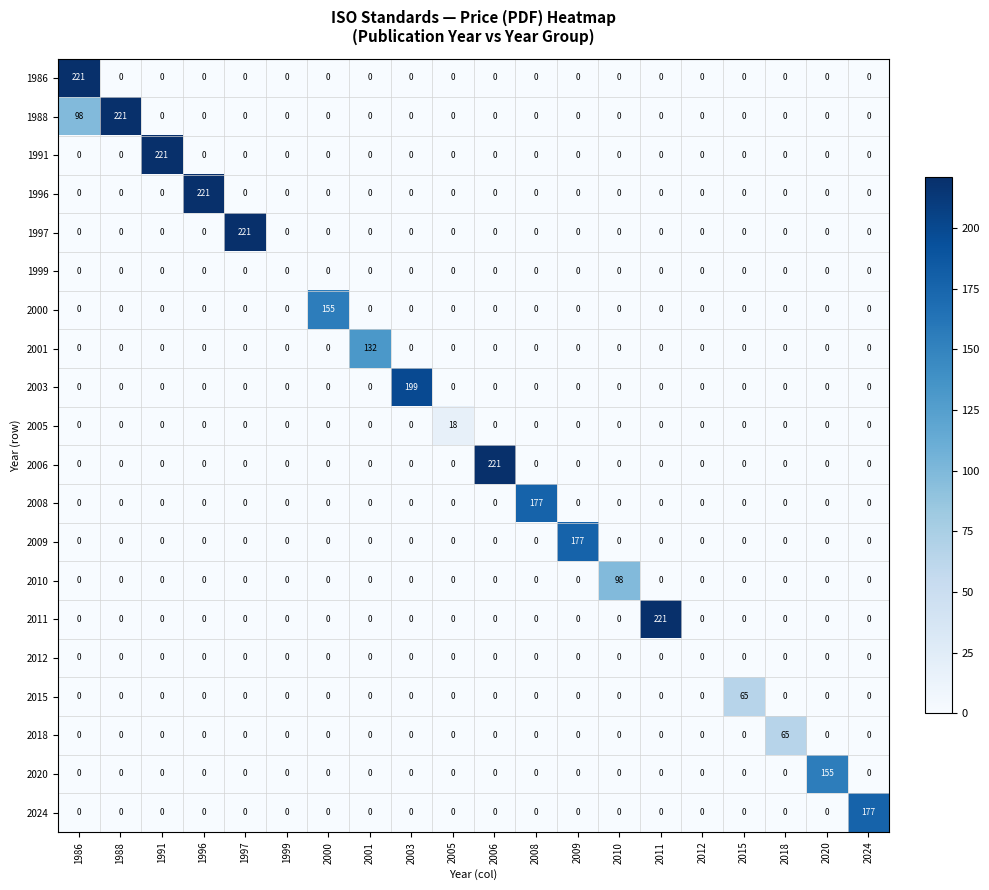

The 1988 series shows 91 at 2008. True or false?

False